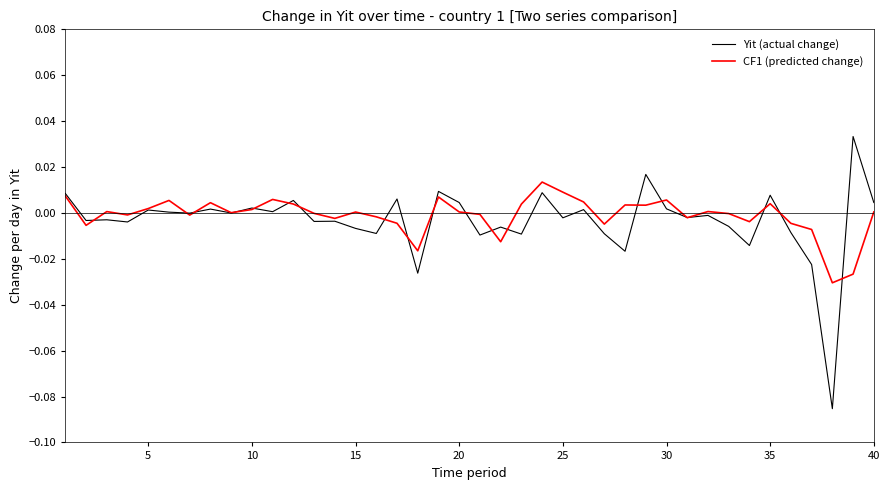

Rank the series by their maximum value, from lowest to highest.

CF1 (predicted change), Yit (actual change)